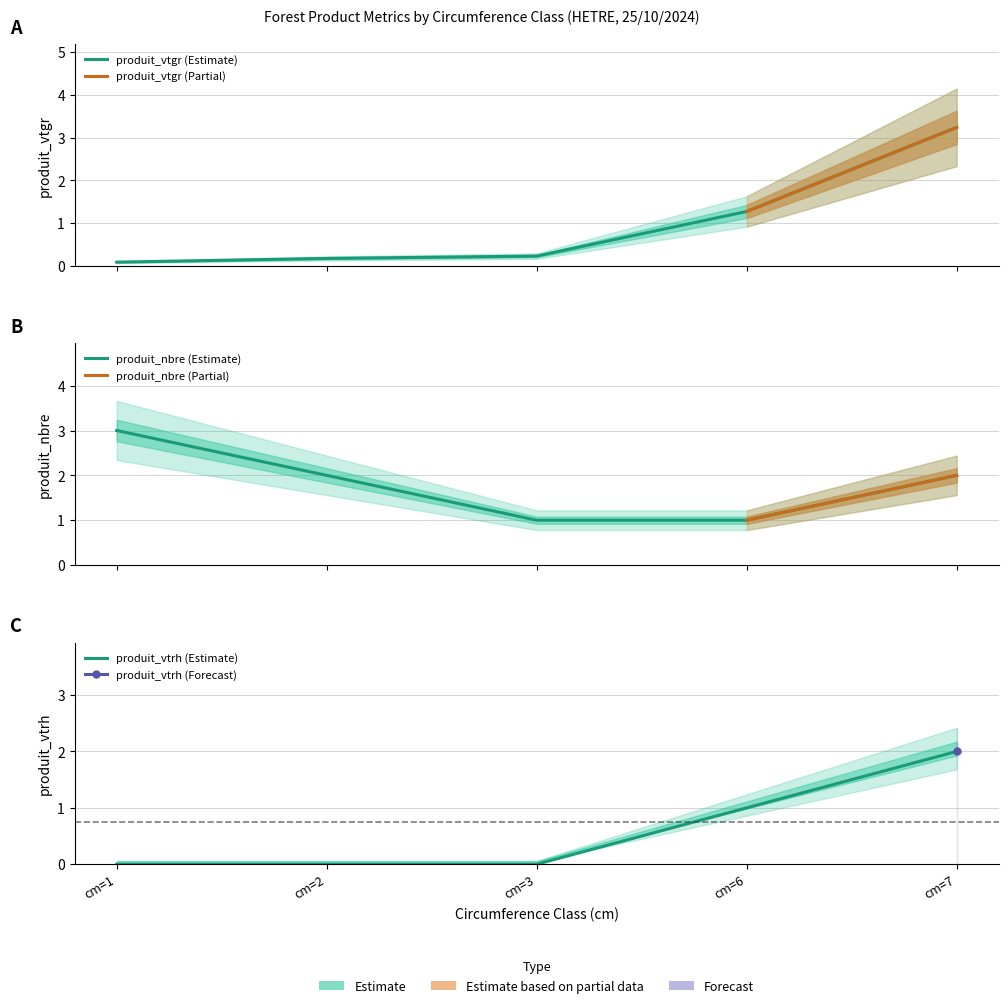

Count the produit_vtrh values in the range 0 to 1.

4